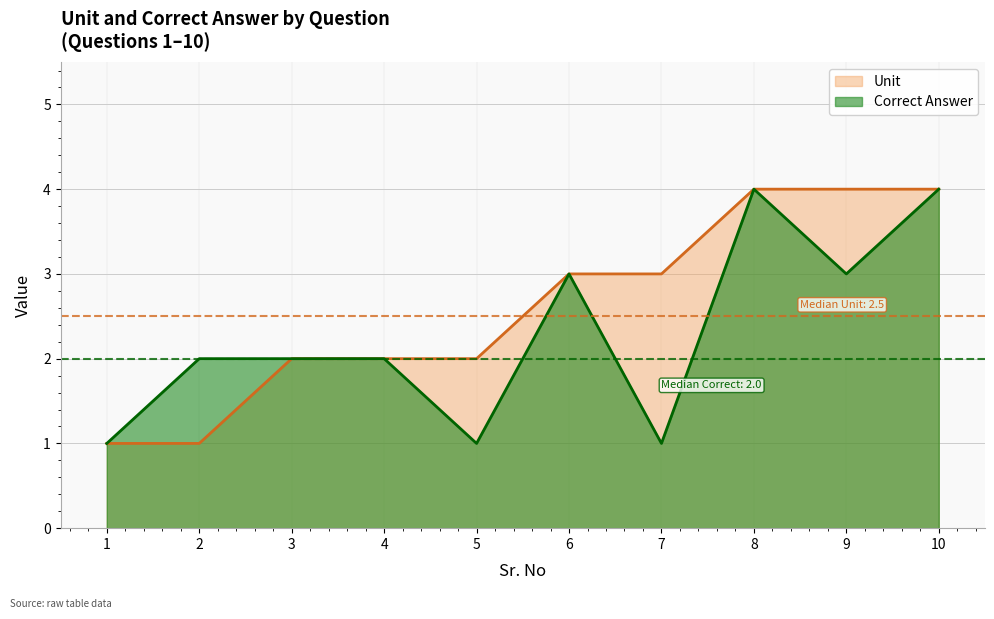

Reading left to right, what are all the values shown in this chart?

Unit: 1	1	2	2	2	3	3	4	4	4
Correct Answer: 1	2	2	2	1	3	1	4	3	4